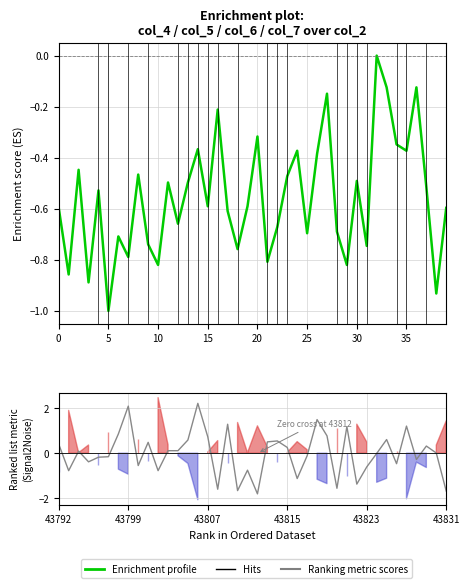

Reading left to right, what are all the values shown in this chart?

col_4: -0.6	-0.9	-0.4	-0.9	-0.5	-1.0	-0.7	-0.8	-0.5	-0.7	-0.8	-0.5	-0.7	-0.5	-0.4	-0.6	-0.2	-0.6	-0.8	-0.6	-0.3	-0.8	-0.7	-0.5	-0.4	-0.7	-0.4	-0.1	-0.7	-0.8	-0.5	-0.7	0.0	-0.1	-0.3	-0.4	-0.1	-0.5	-0.9	-0.6
col_6: 0.4	-0.8	0.1	-0.4	-0.2	-0.2	0.9	2.1	-0.6	0.5	-0.8	0.1	0.1	0.6	2.2	0.7	-1.6	1.3	-1.7	-0.8	-1.8	0.5	0.5	0.3	-1.1	-0.1	1.5	0.8	-1.6	1.2	-1.4	-0.6	-0.0	0.6	-0.5	1.2	-0.3	0.3	0.0	-1.7